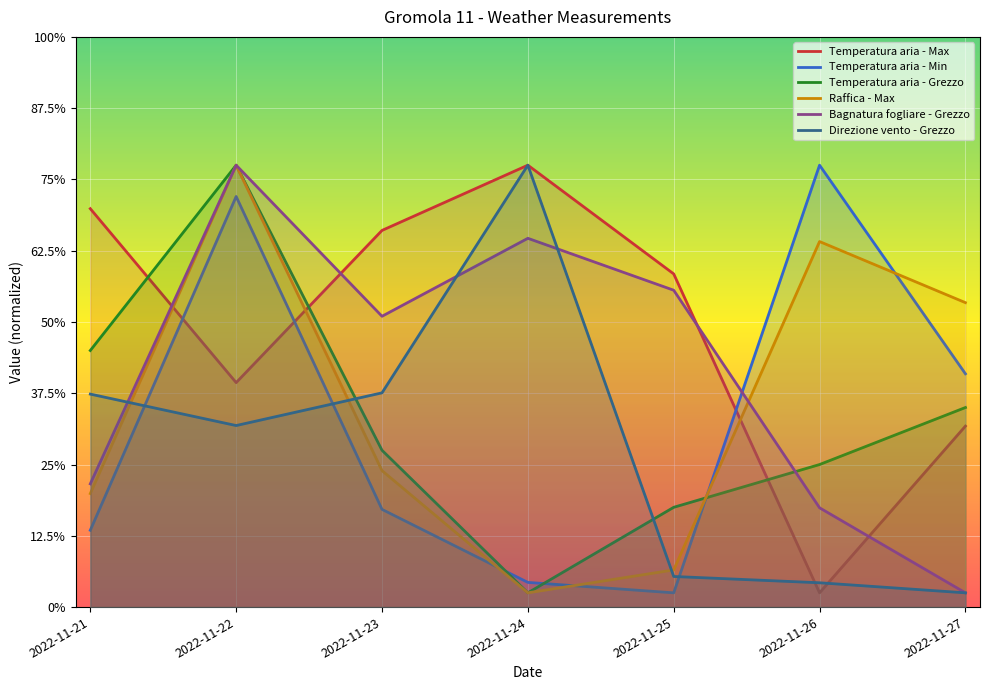

Count the number of data series in this chart.

6